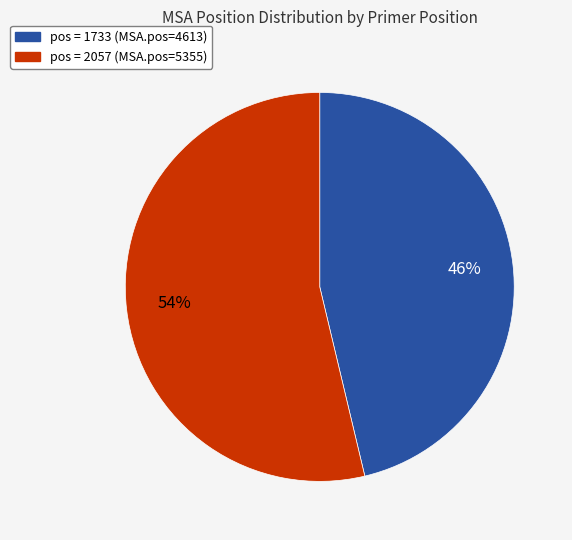

Is there a majority slice in this chart?

Yes